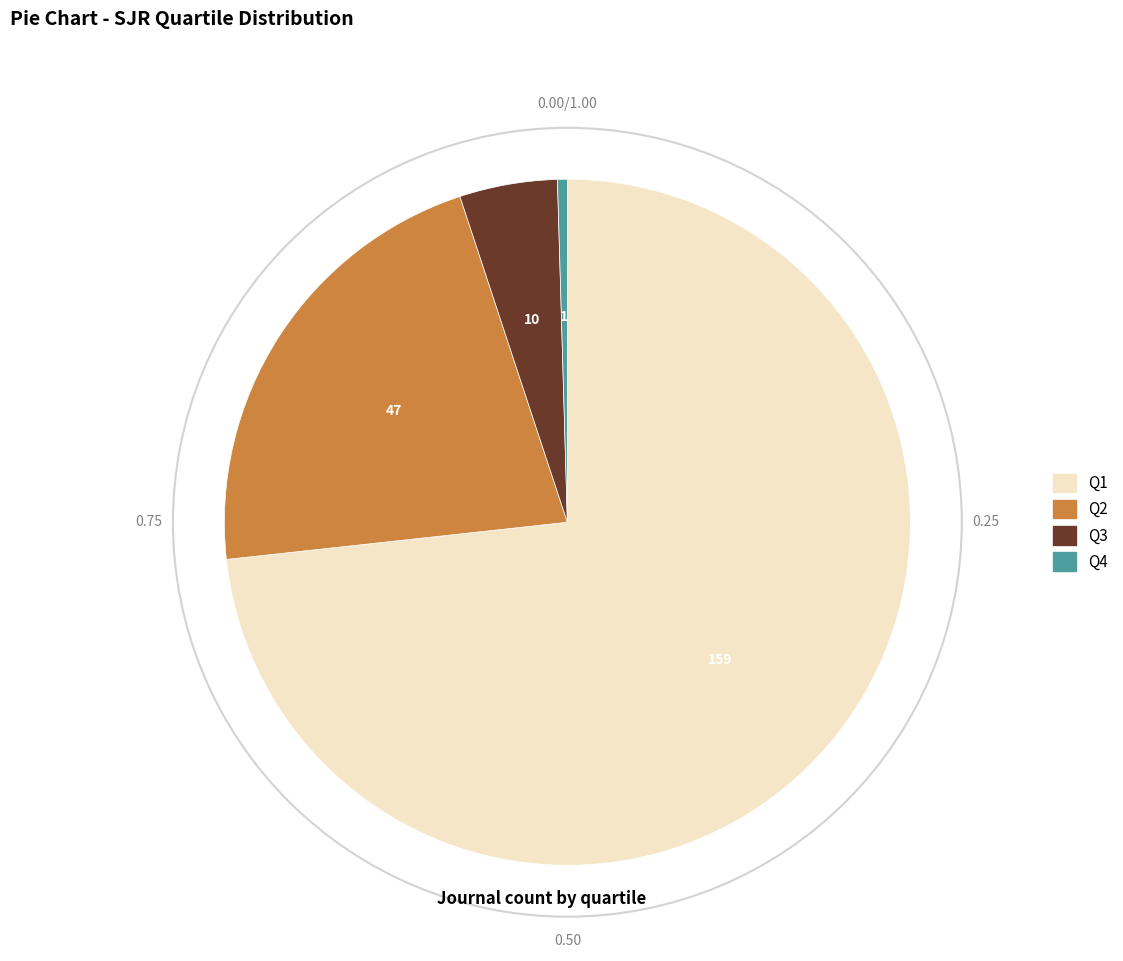

Rank the categories by value from highest to lowest.

Q1, Q2, Q3, Q4